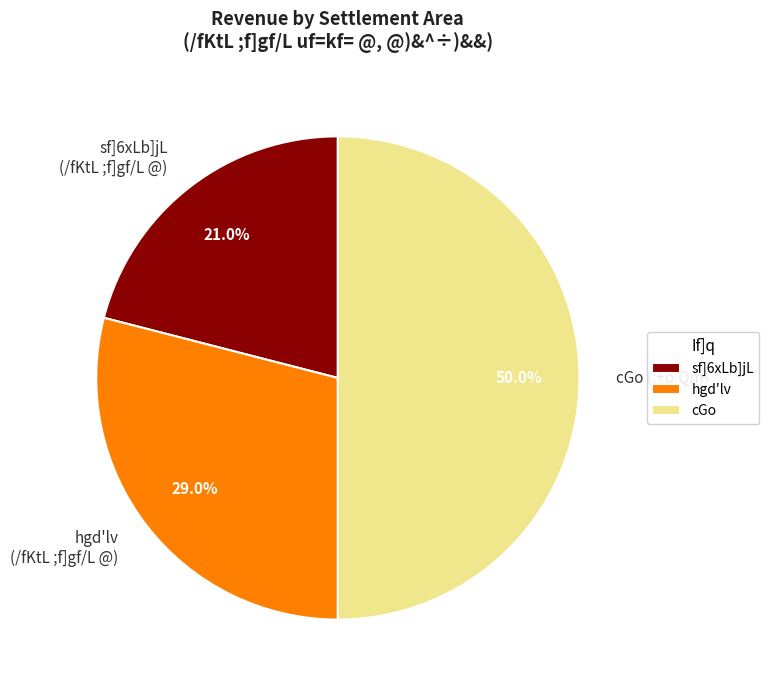

What is the ratio of the value at hgd'lv (/fKtL ;f]gf/L @) to the value at cGo (;+o'Qm)?

0.6